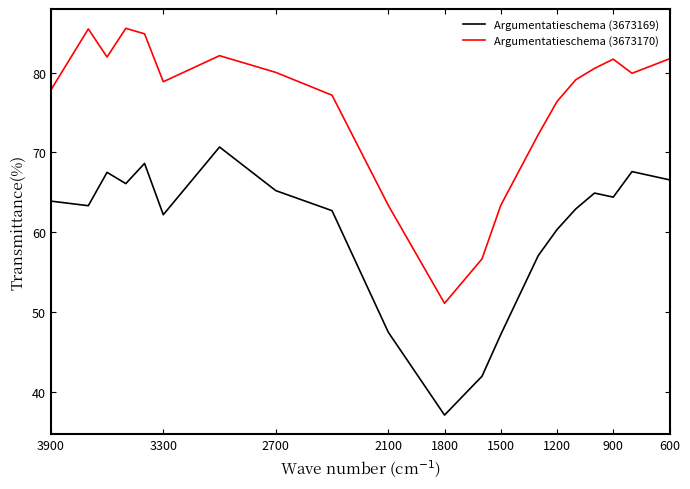

Rank the series by their maximum value, from highest to lowest.

Argumentatieschema (3673170), Argumentatieschema (3673169)